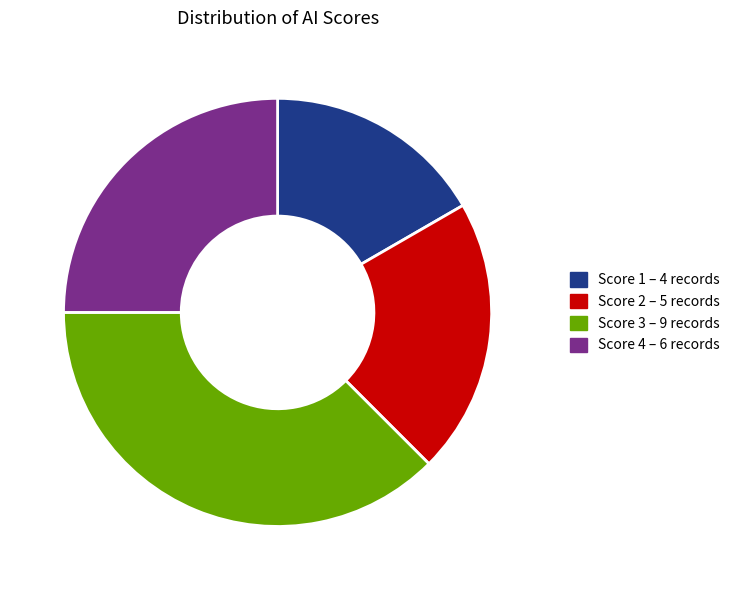

Is there any slice that represents more than half of the pie?

No